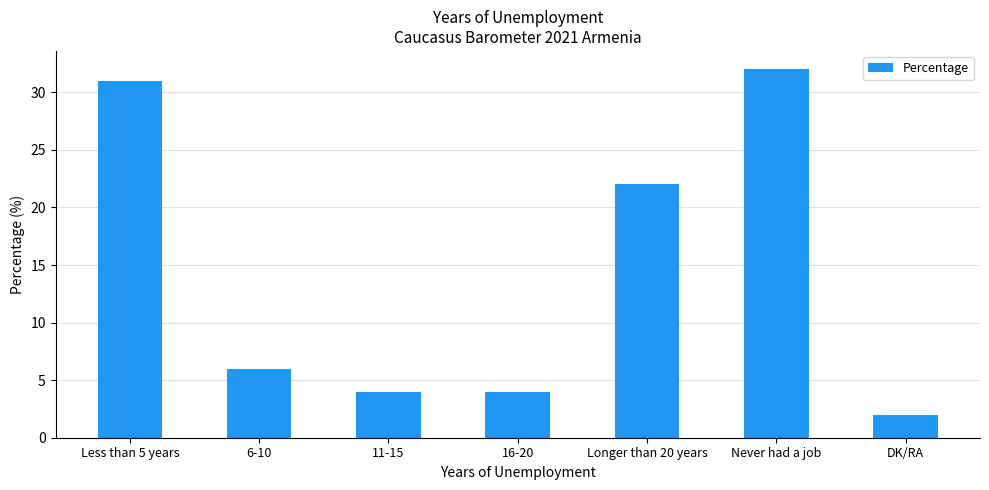

What is the greatest value displayed?

32